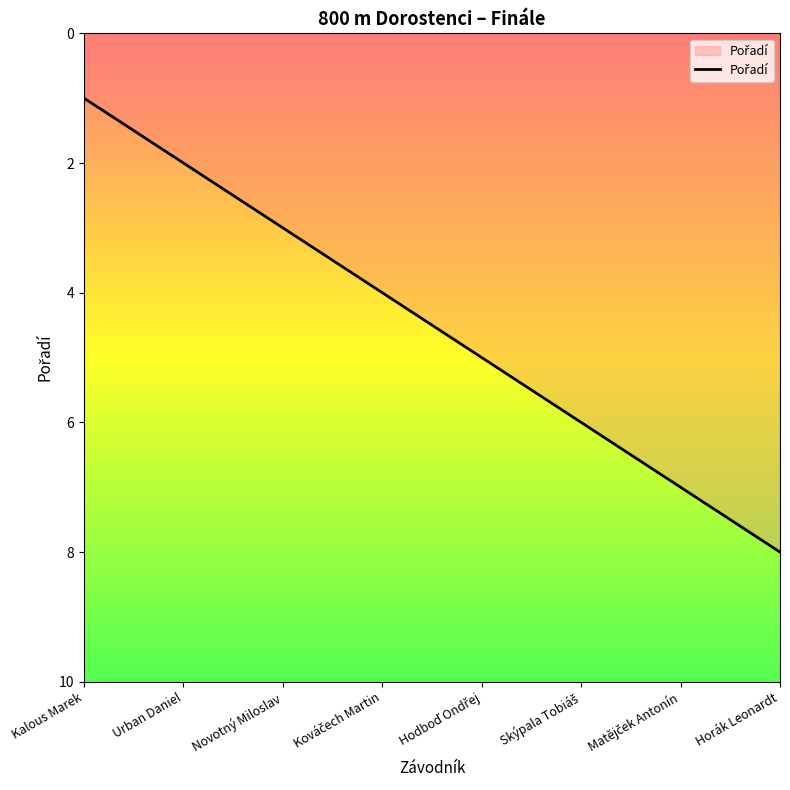

The chart shows a value of 2 at Urban Daniel. True or false?

True